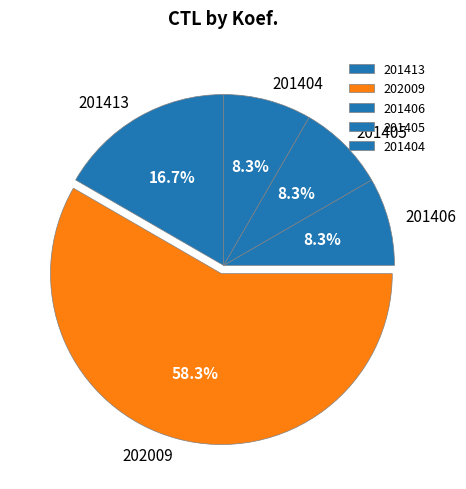

How many slices are in this pie chart?

5